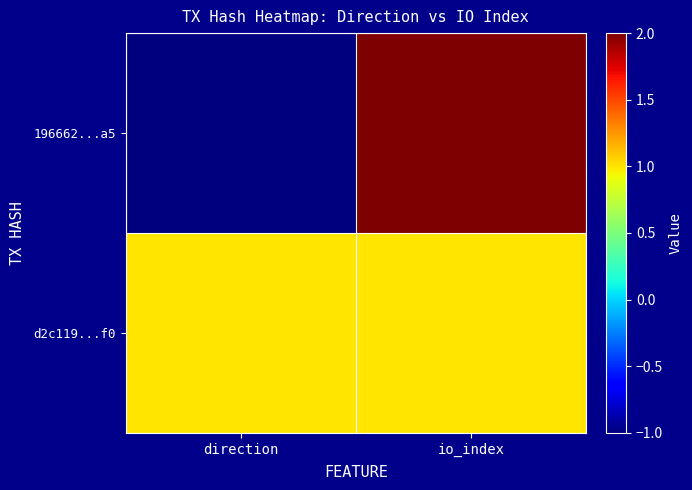

What is the minimum value shown in the chart?

-1